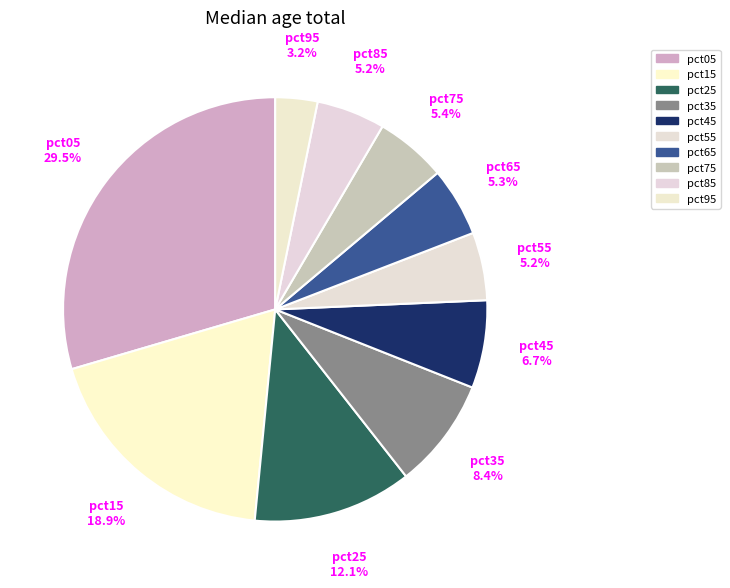

To the nearest percent, what percentage of the pie is pct25?

12%